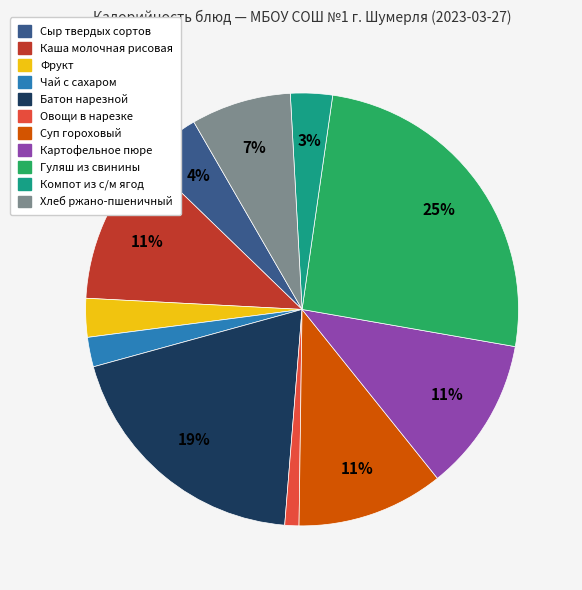

The Сыр твердых сортов slice represents 4% of the pie. True or false?

True